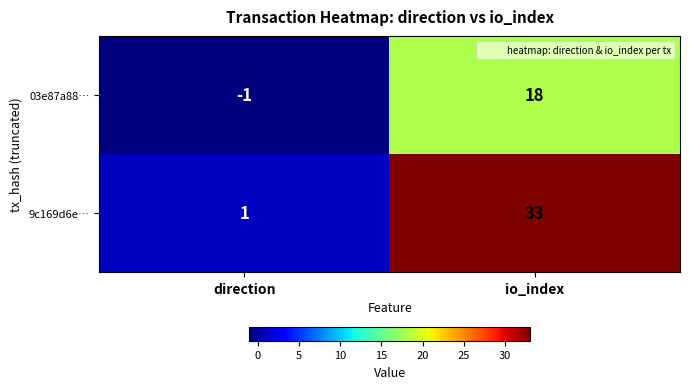

Which series changed the most between direction and io_index?

9c169d6e…